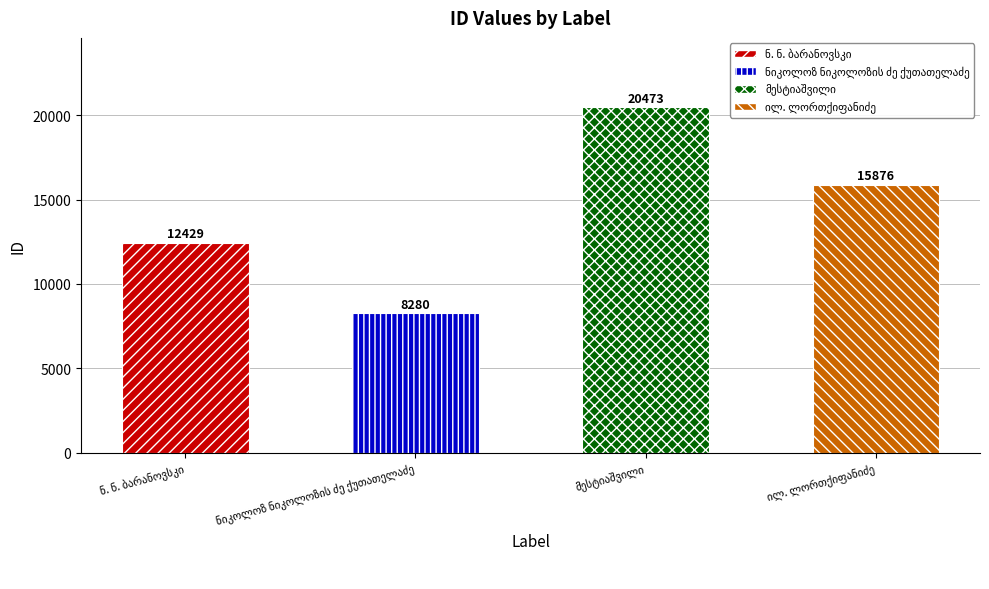

What is the ratio of the value at ნიკოლოზ ნიკოლოზის ძე ქუთათელაძე to the value at მესტიაშვილი?

0.4